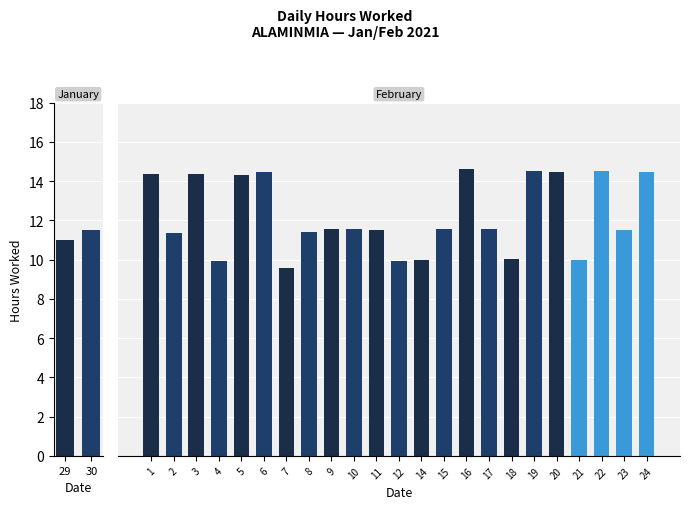

At which label is the value closest to 12?

9